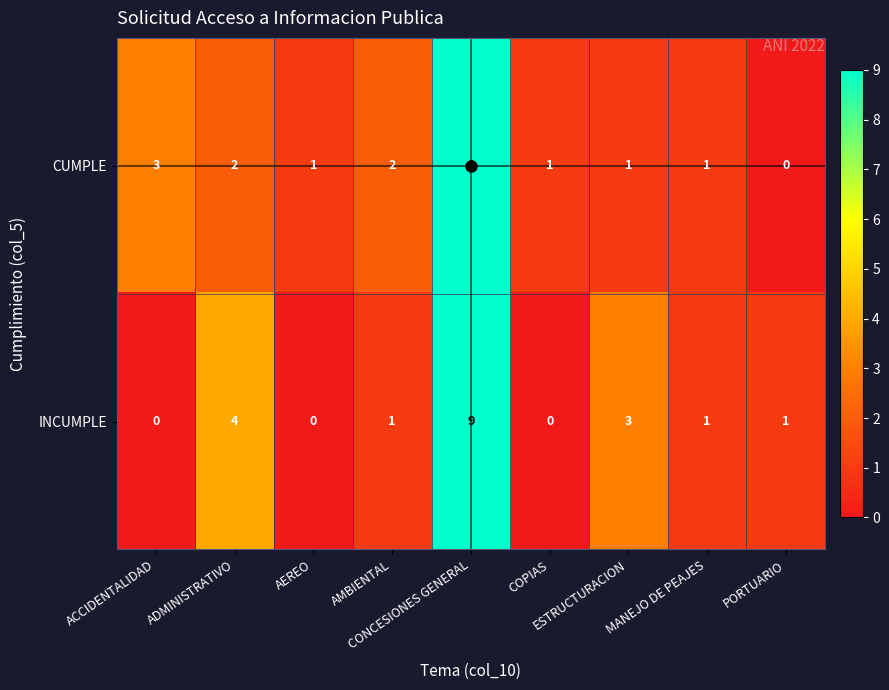

What is the maximum value shown in the chart?

9